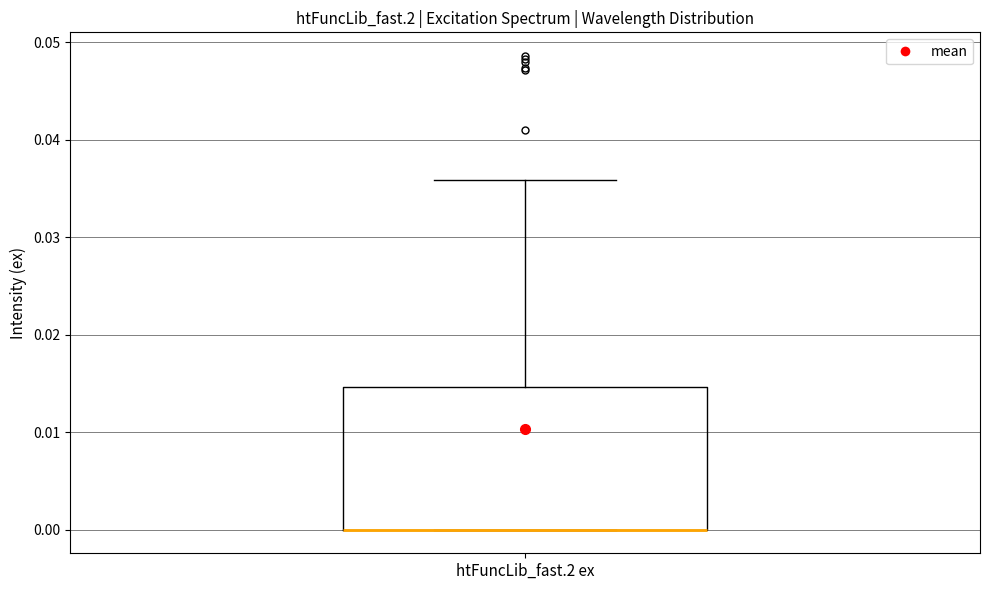

Read this box plot against the y-axis: the position of the median line, the range covered by the box, and the ends of both whiskers. The values are not printed on the chart, so give them approximately, as read against the axis.

median 0.000 (drawn on the box's lower edge), box 0.000 to 0.015, whiskers 0.000 to 0.036